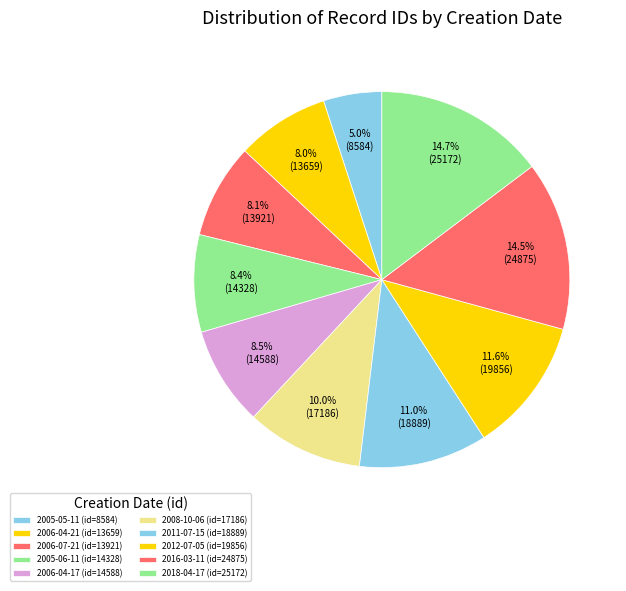

To the nearest percent, what is the average slice percentage?

10%